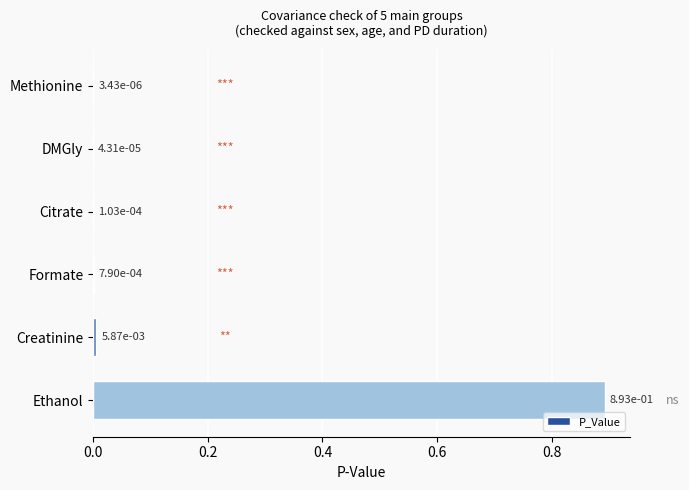

Which label corresponds to the largest value in the chart?

Ethanol